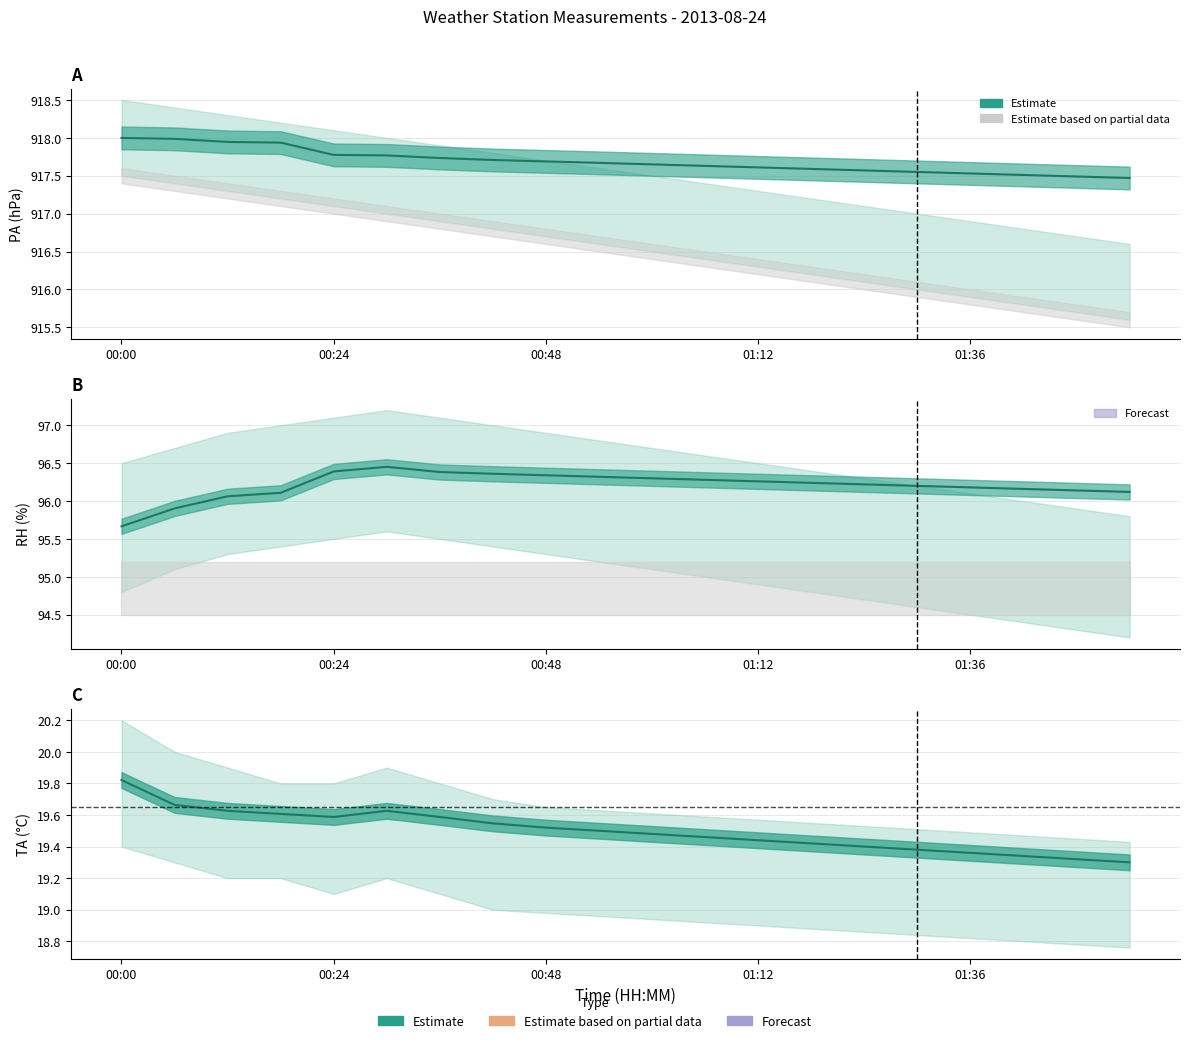

True or false: RH (Relative Humidity) has a value of 142.8 at 00:24.

False